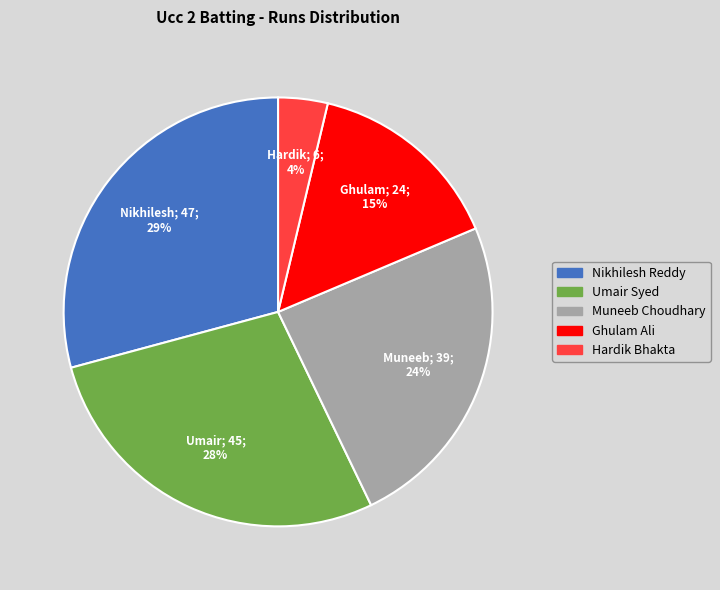

Does any single category account for the majority?

No